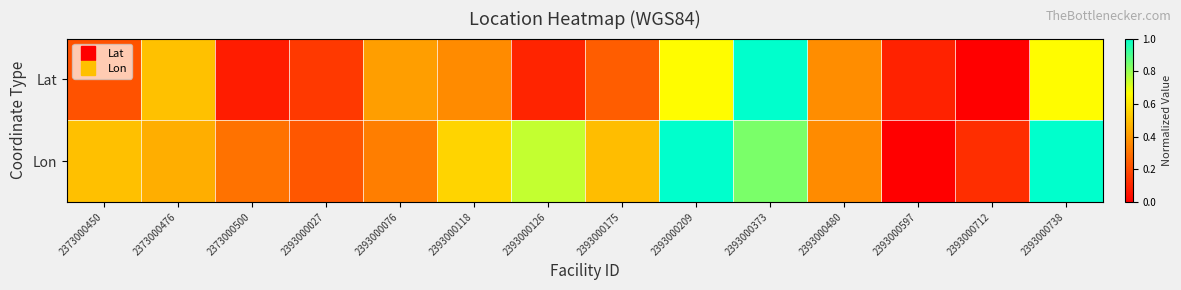

Count the number of data series in this chart.

2